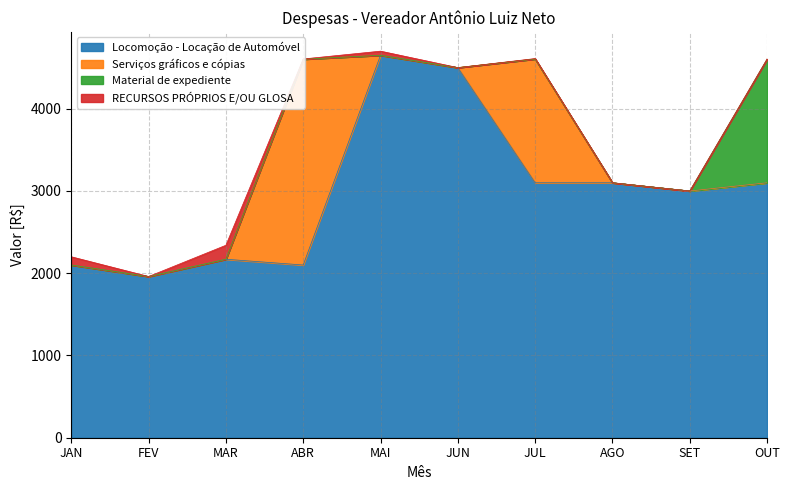

Reading right to left, what are all the values shown in this chart?

Locomoção - Locação de Automóvel: OUT=3100.0	SET=3000.0	AGO=3100.0	JUL=3100.0	JUN=4500.0	MAI=4650.0	ABR=2100.0	MAR=2170.0	FEV=1960.0	JAN=2100.0
Serviços gráficos e cópias: OUT=0.0	SET=0.0	AGO=0.0	JUL=1505.0	JUN=0.0	MAI=0.0	ABR=2502.5	MAR=0.0	FEV=0.0	JAN=0.0
Material de expediente: OUT=1502.7	SET=0.0	AGO=0.0	JUL=0.0	JUN=0.0	MAI=0.0	ABR=0.0	MAR=0.0	FEV=0.0	JAN=0.0
RECURSOS PRÓPRIOS E/OU GLOSA: OUT=2.7	SET=0.0	AGO=0.0	JUL=5.0	JUN=0.0	MAI=50.0	ABR=2.5	MAR=170.0	FEV=0.0	JAN=100.0